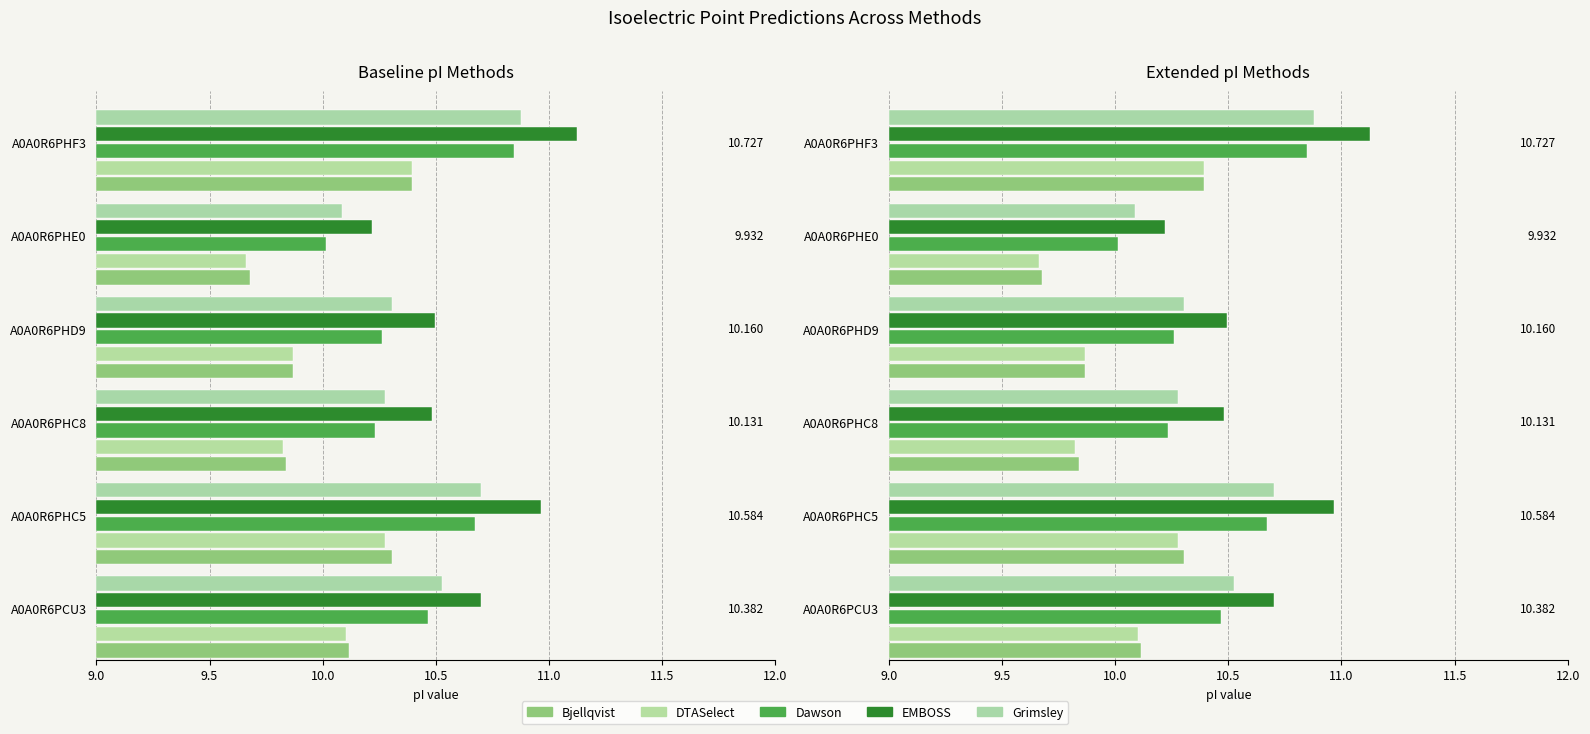

Which category has the highest value in the DTASelect series?

A0A0R6PHF3